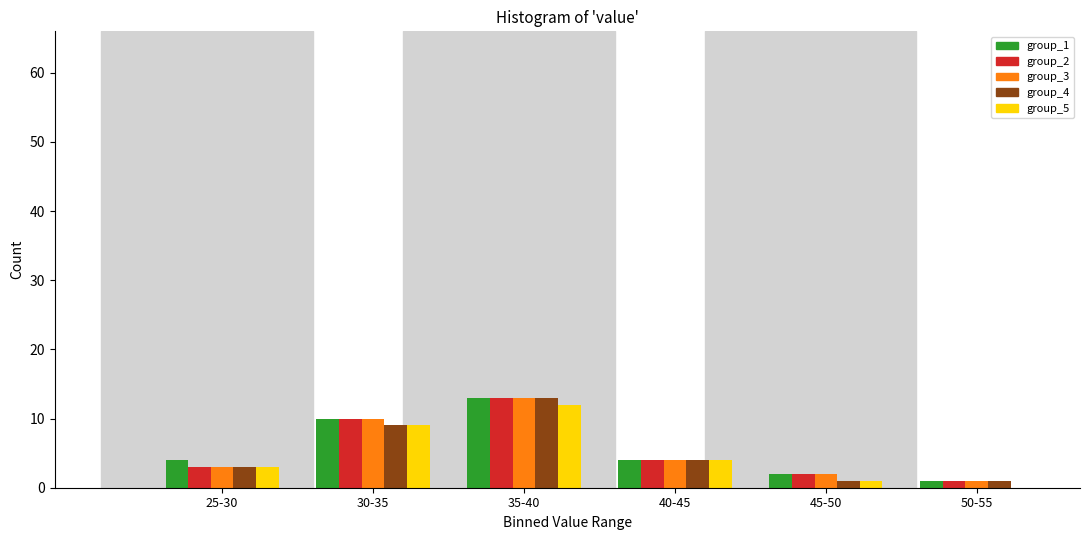

Reading left to right, what are all the values shown in this chart?

group_1: 25-30=4	30-35=10	35-40=13	40-45=4	45-50=2	50-55=1
group_2: 25-30=3	30-35=10	35-40=13	40-45=4	45-50=2	50-55=1
group_3: 25-30=3	30-35=10	35-40=13	40-45=4	45-50=2	50-55=1
group_4: 25-30=3	30-35=9	35-40=13	40-45=4	45-50=1	50-55=1
group_5: 25-30=3	30-35=9	35-40=12	40-45=4	45-50=1	50-55=0